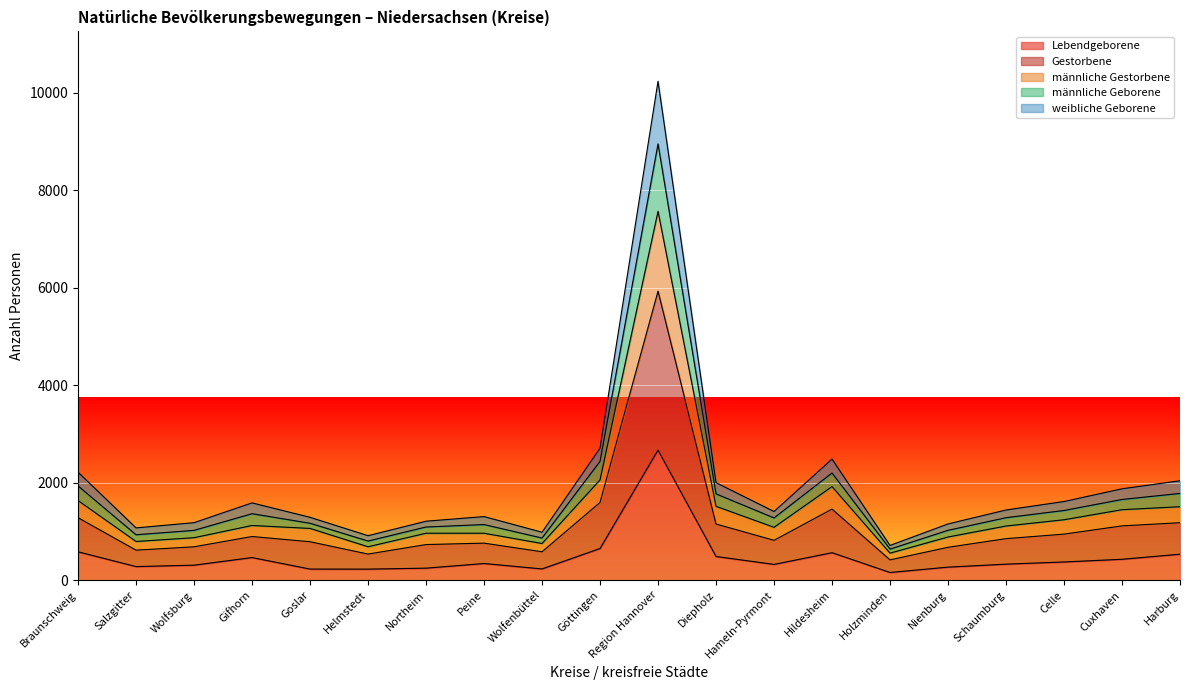

List the series in order of their overall mean, lowest first.

Lebendgeborene, weibliche Geborene, Gestorbene, männliche Gestorbene, männliche Geborene